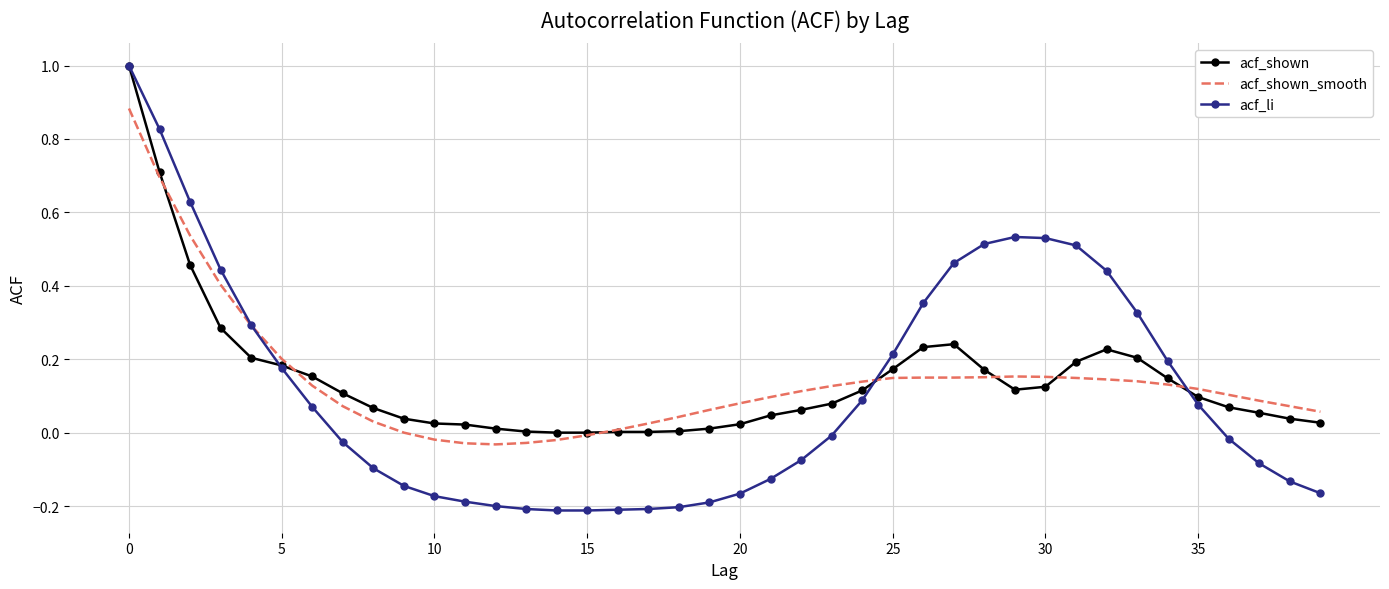

What is the maximum value for acf_shown?

1.0